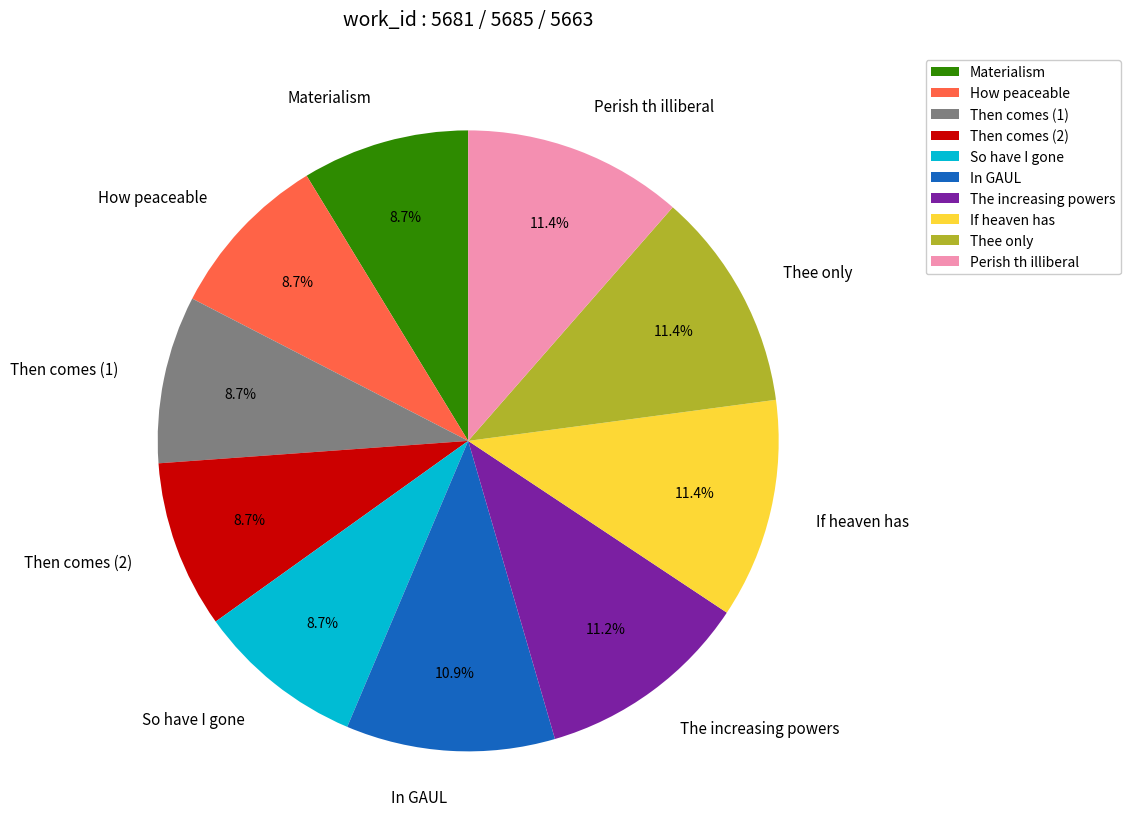

Approximately how many times larger is the value at Then comes (2) compared to Materialism?

1.0